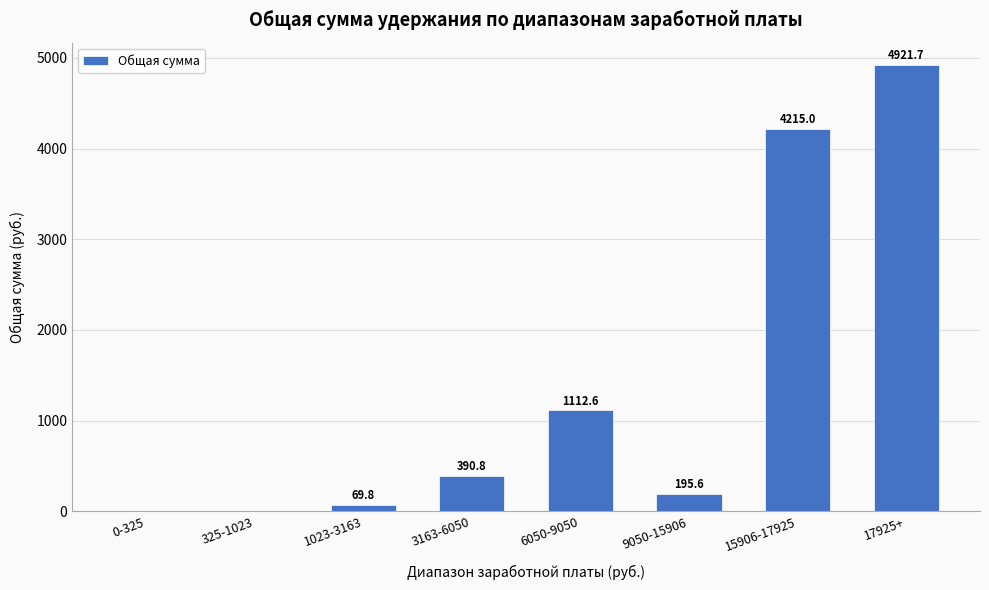

What is the sum of the values at 325-1023 and 9050-15906?

195.6